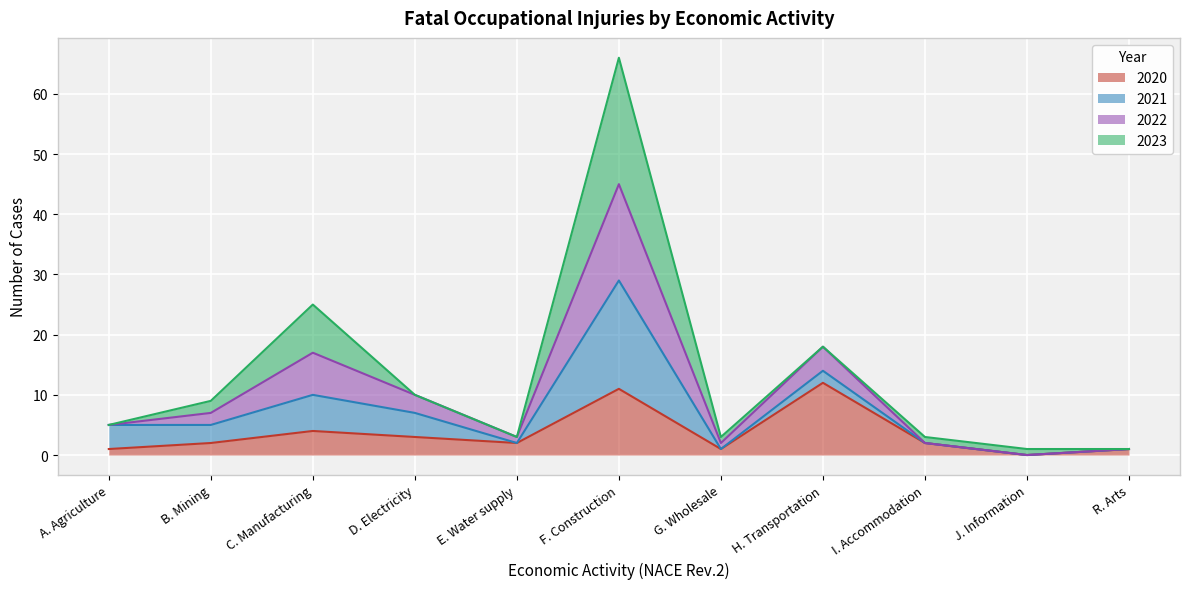

Where does the 2020 series first go above 2?

C. Manufacturing